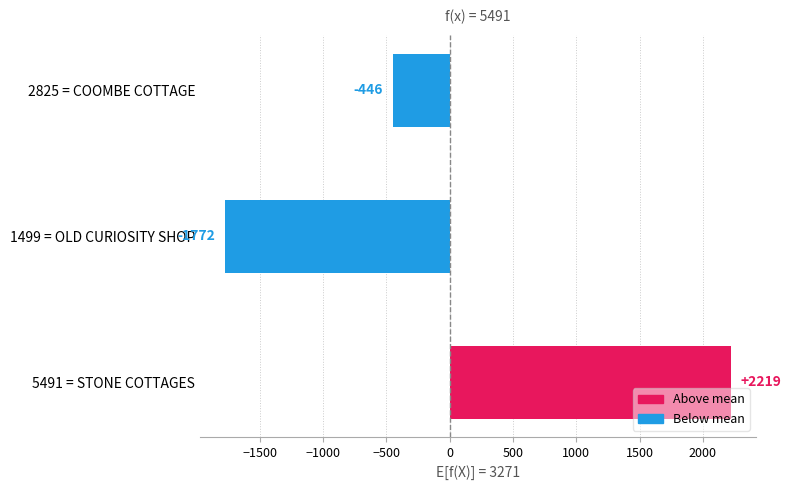

At which category does the chart reach its peak across all series?

5491 = STONE COTTAGES